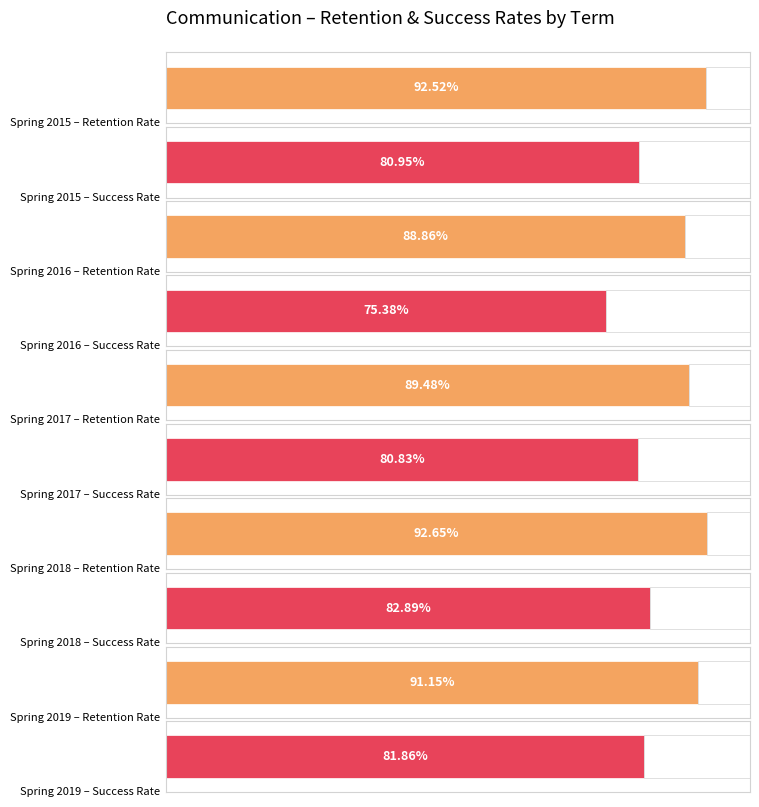

What are all the series names shown in the legend?

Retention Rate, Success Rate